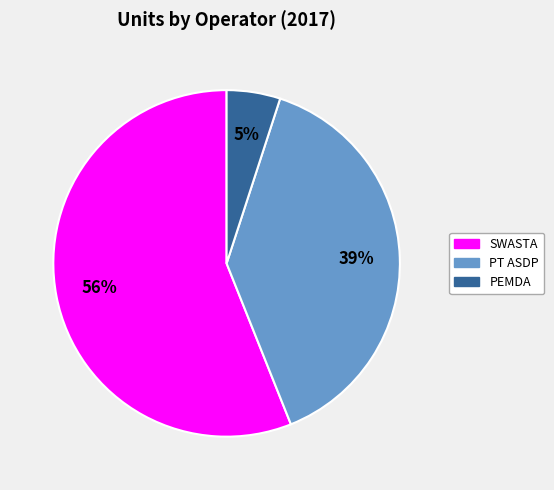

Is there a majority slice in this chart?

Yes